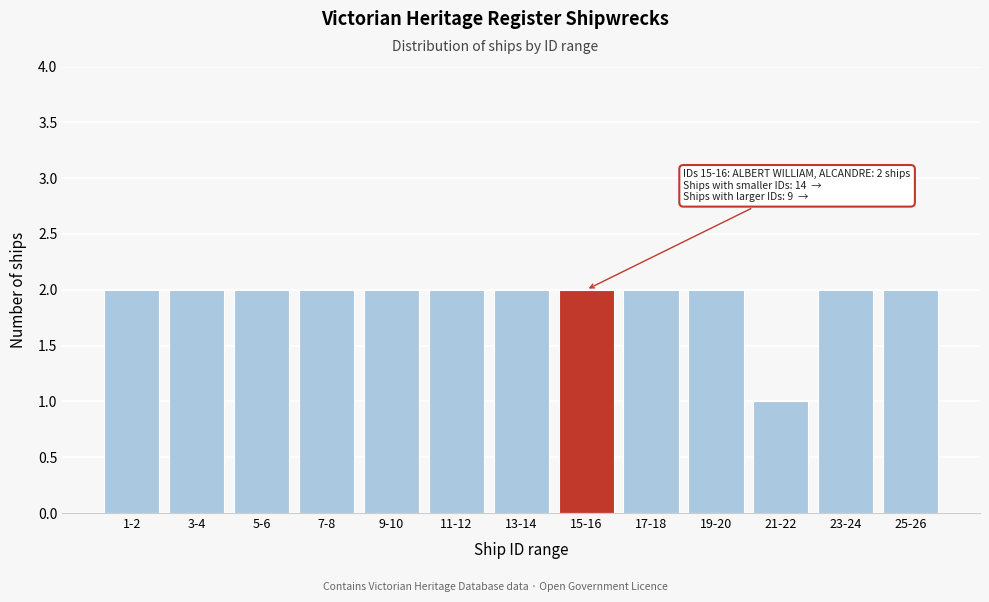

Reading right to left, list all the values displayed in this chart.

25-26=2	23-24=2	21-22=1	19-20=2	17-18=2	15-16=2	13-14=2	11-12=2	9-10=2	7-8=2	5-6=2	3-4=2	1-2=2